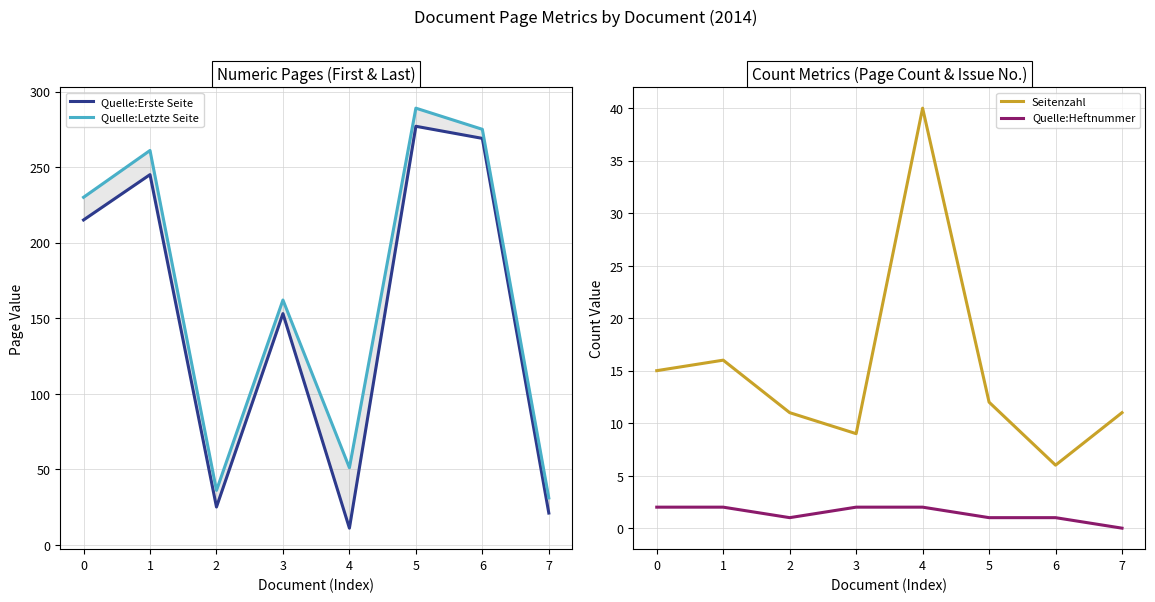

Which series has the largest range (max minus min)?

Quelle:Erste Seite